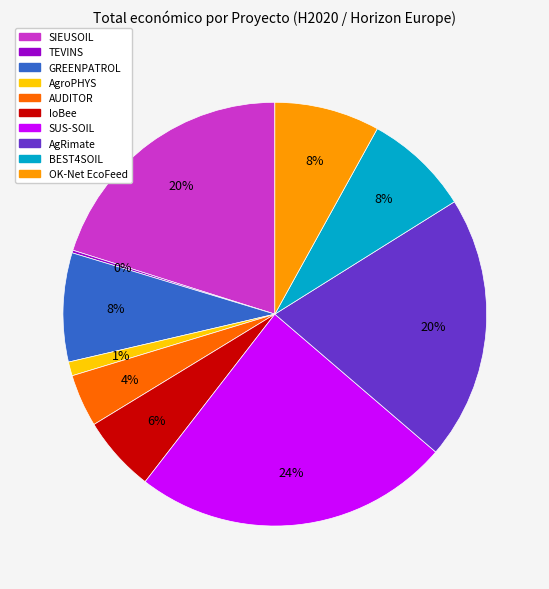

To the nearest percent, what portion does IoBee represent?

6%